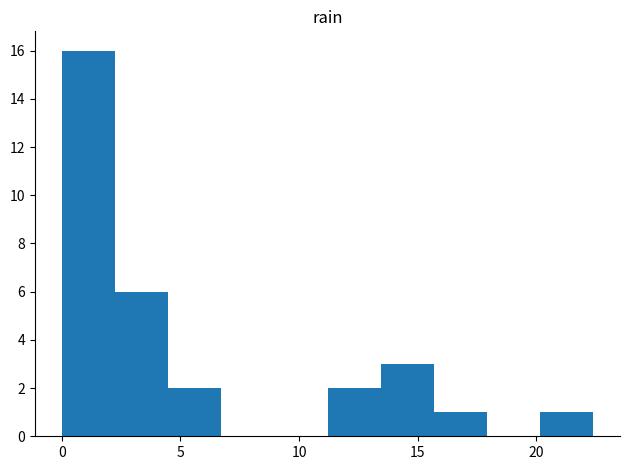

Reading left to right, transcribe this chart: for each bar, give the range it covers on the x-axis and its height. Neither the bar edges nor the heights are printed on the chart, so give them approximately, as read against the axes.

0.0 to 2.0: 16
2.0 to 4.5: 6
4.5 to 6.5: 2
6.5 to 9.0: 0
9.0 to 11.0: 0
11.0 to 13.5: 2
13.5 to 15.5: 3
15.5 to 18.0: 1
18.0 to 20.0: 0
20.0 to 22.5: 1